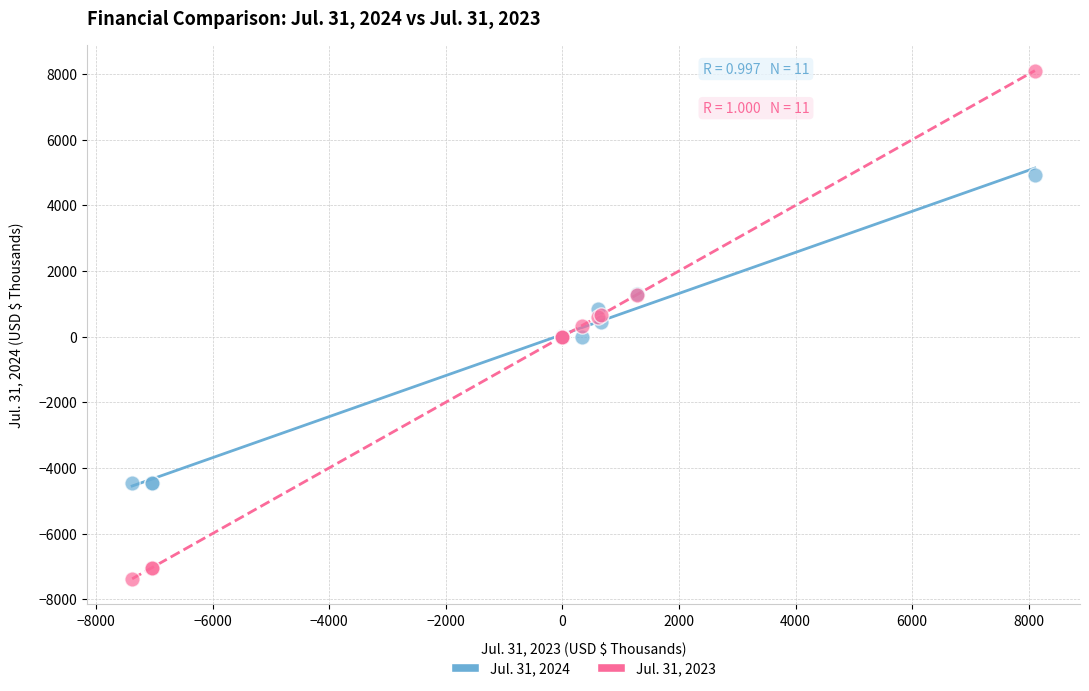

What are all the series names shown in the legend?

Jul. 31, 2024, Jul. 31, 2023